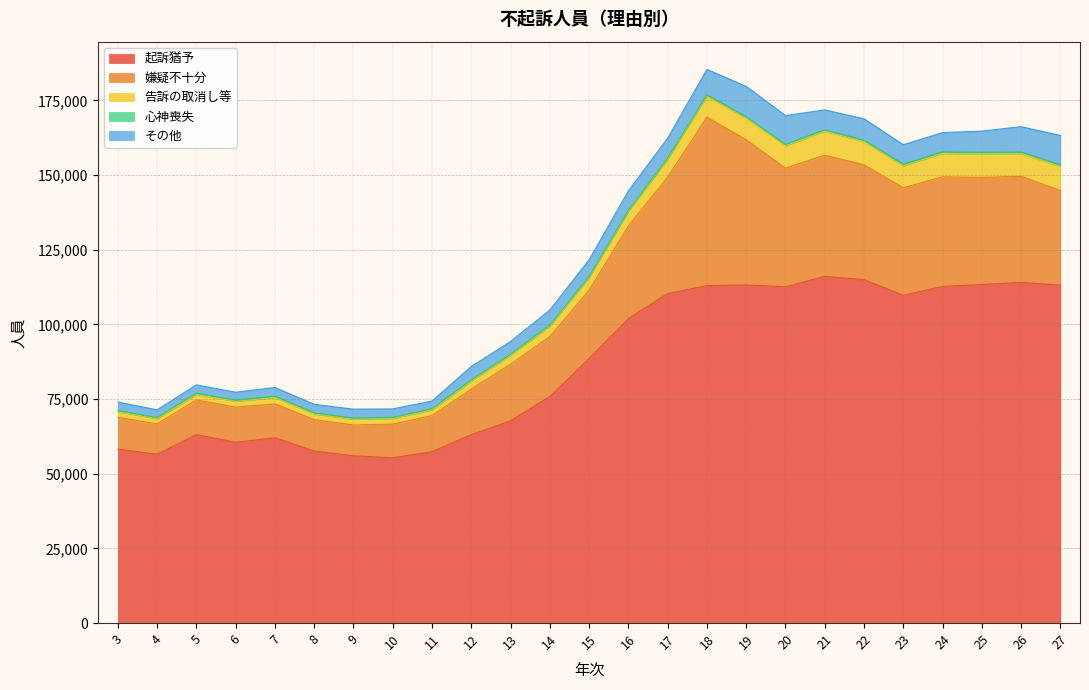

Reading right to left, transcribe all the data shown in this chart.

起訴猶予: 113130	114053	113353	112703	109746	114978	116062	112577	113206	112973	110319	101953	88560	75872	67709	63092	57370	55359	55987	57608	62041	60523	63082	56531	58250
嫌疑不十分: 31712	35515	35853	36697	36000	38444	40589	39741	48590	56432	39008	31000	22865	20069	18970	15259	12118	11267	10326	10510	11329	11787	11631	10161	10658
告訴の取消し等: 8046	7597	7826	7841	7305	7742	8052	7465	7182	6968	5980	4927	4299	3484	2985	2649	1906	1870	1935	1859	2164	1921	1854	1746	1826
心神喪失: 551	589	579	590	633	523	464	520	544	540	439	374	400	428	400	480	415	383	413	446	457	436	494	404	430
その他: 9809	8438	7100	6379	6468	7150	6646	9603	10153	8462	6604	6420	5517	4968	4222	4428	2528	2835	2965	2831	2871	2635	2694	2562	2848